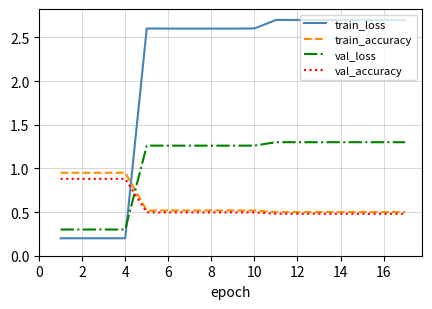

Which series has the largest range (max minus min)?

train_loss